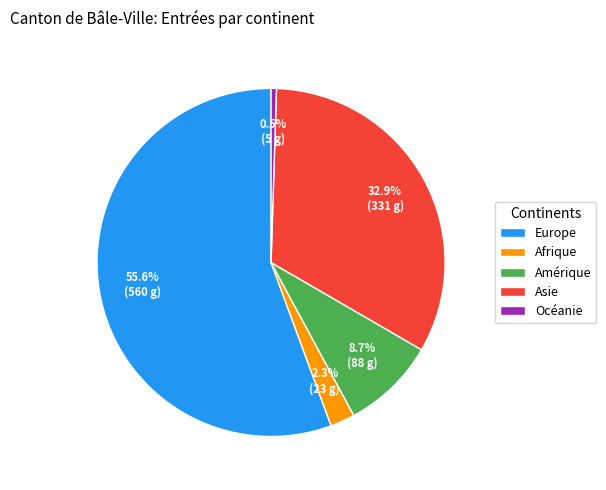

Is Europe the majority of the pie?

Yes